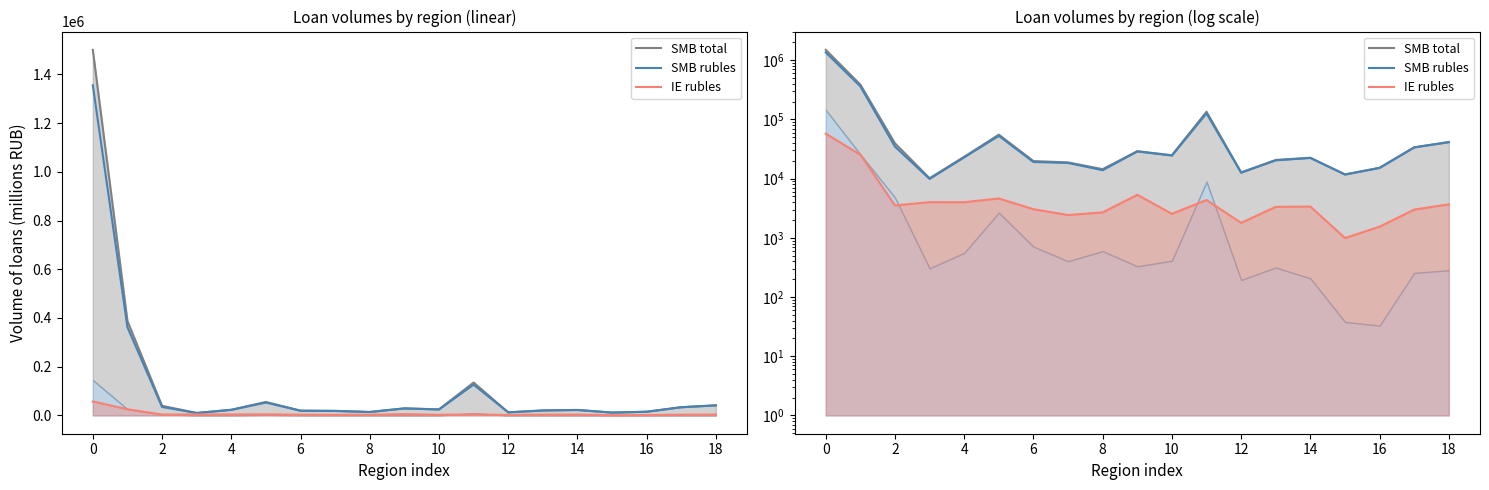

What is the average value of the IE rubles series?

7224